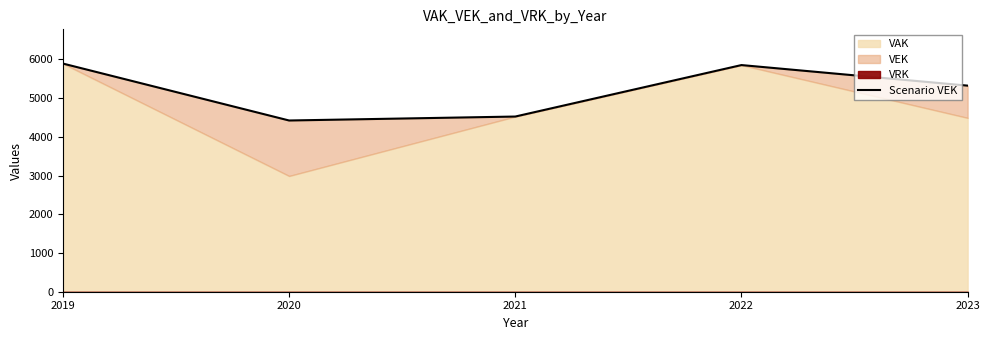

What is the difference between the maximum and minimum values?

1470